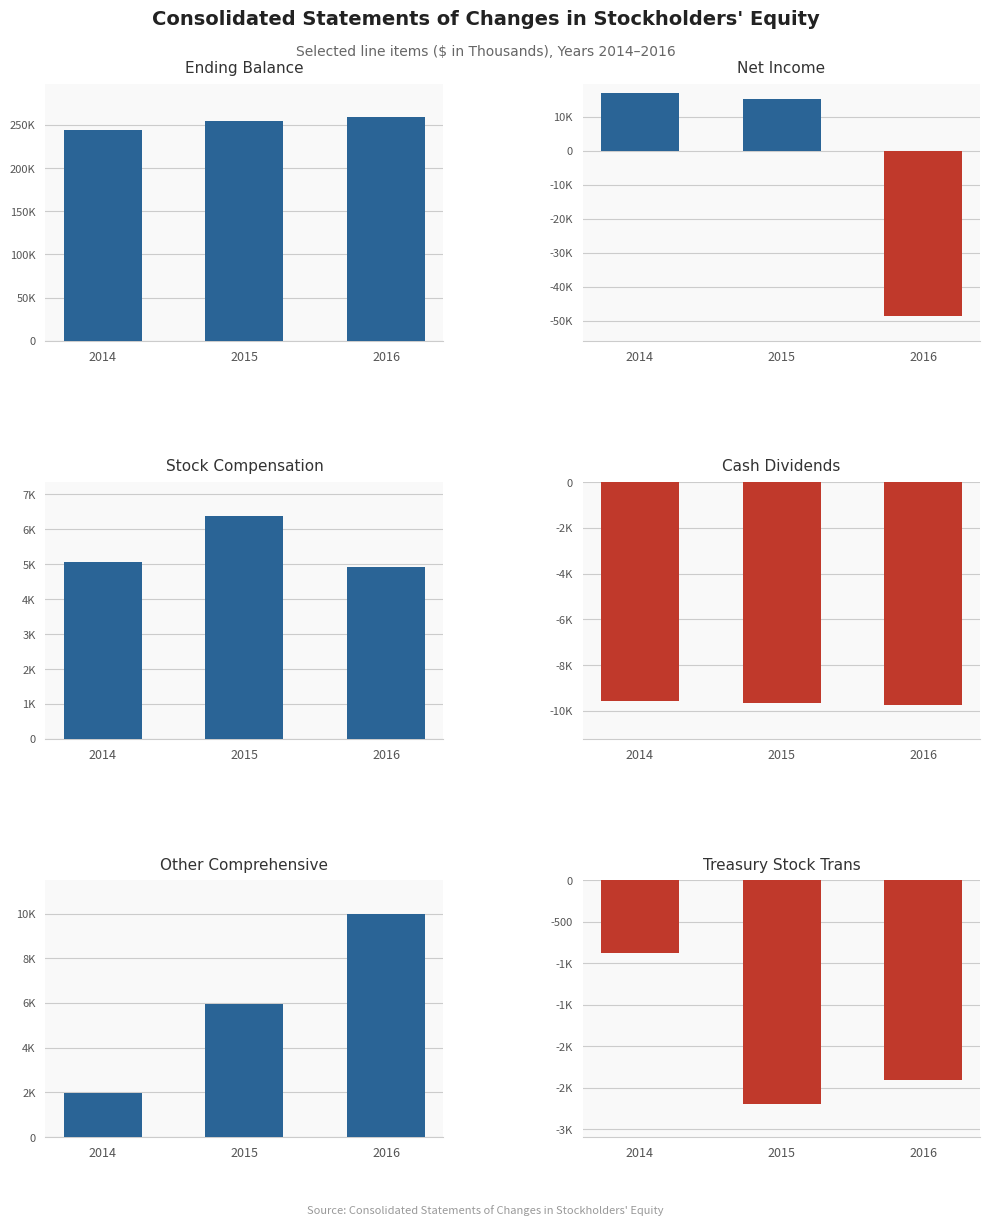

The value of Net Income at 2015 is 24704. True or false?

False